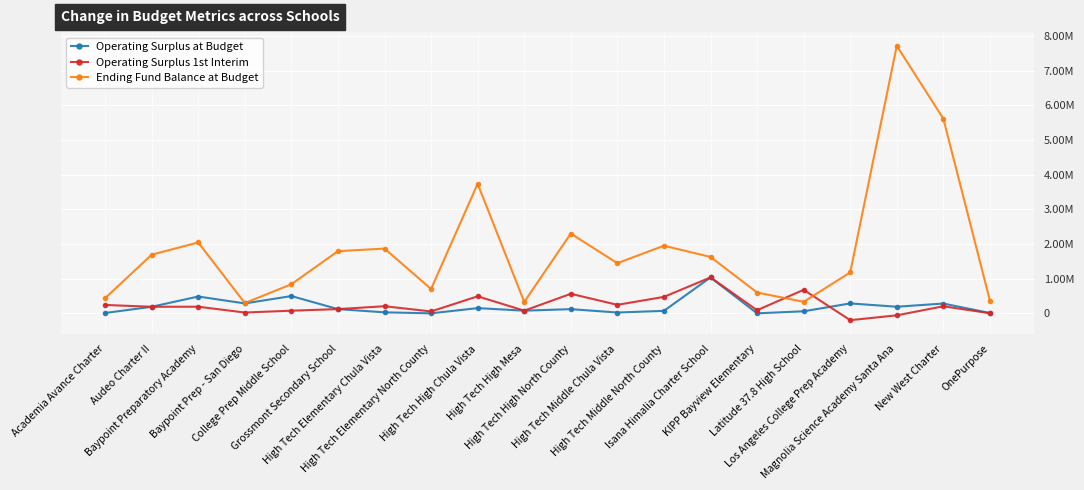

Between Audeo Charter II and High Tech Middle North County, which series saw the biggest shift?

Operating Surplus 1st Interim